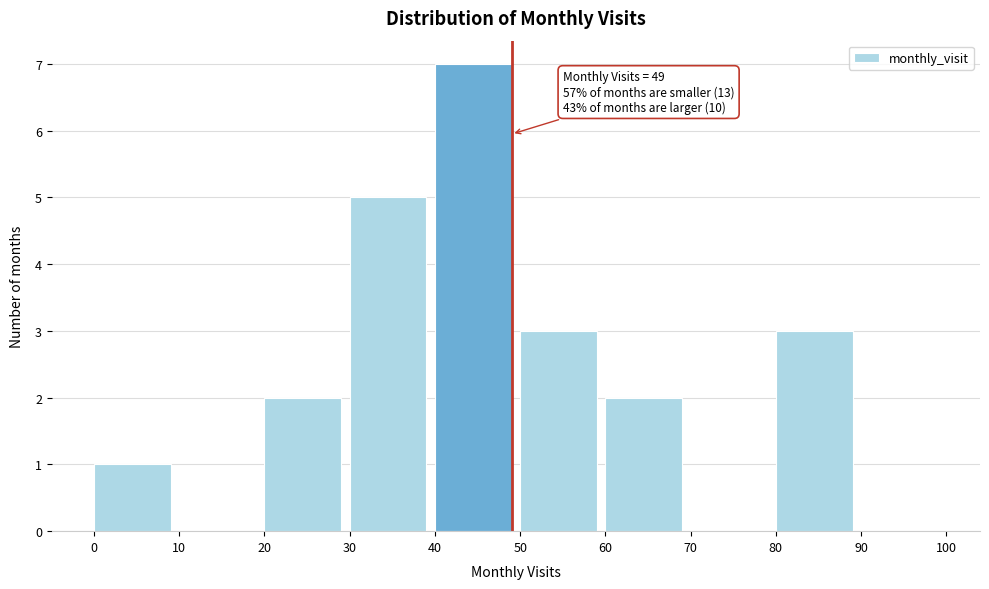

Which range on the x-axis has the tallest bar?

40 to 50